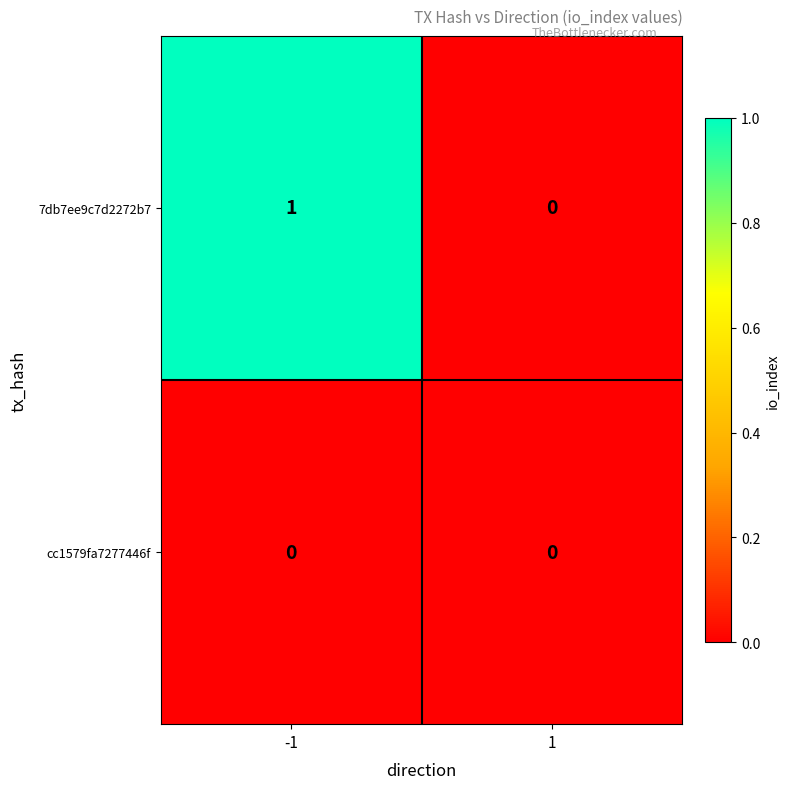

Reading left to right, transcribe all the data shown in this chart.

7db7ee9c7d2272b7: -1=1	1=0
cc1579fa7277446f: -1=0	1=0